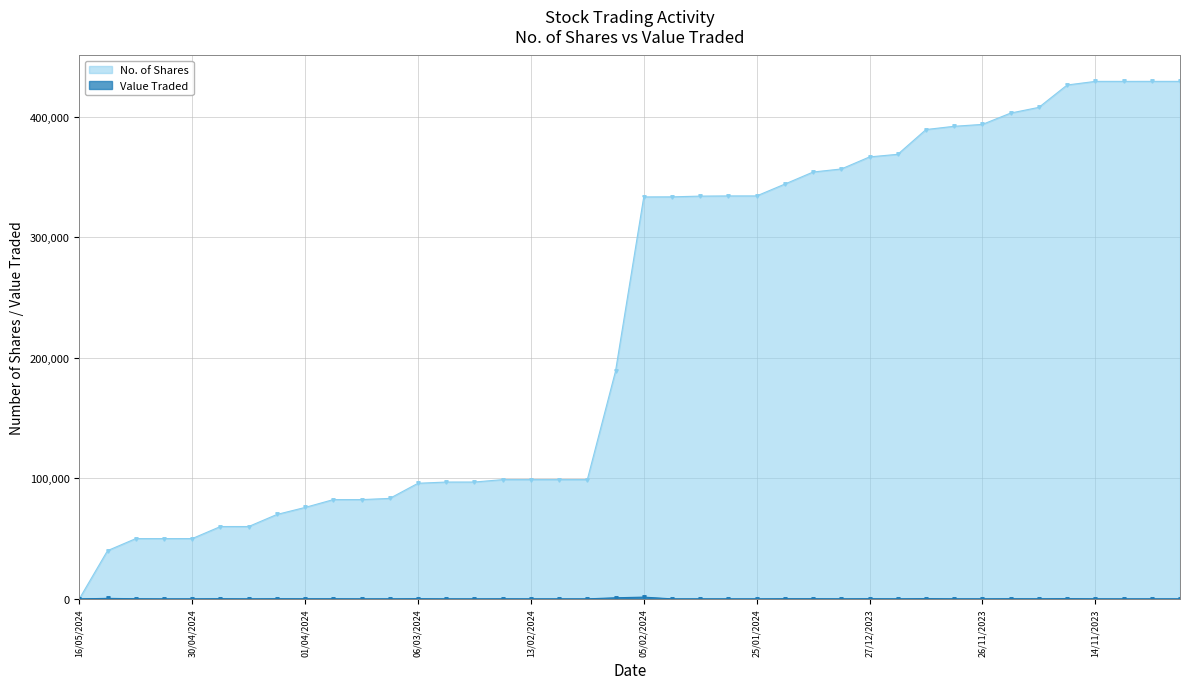

What is the sum of the values at 13/03/2024 and 21/02/2024?

65